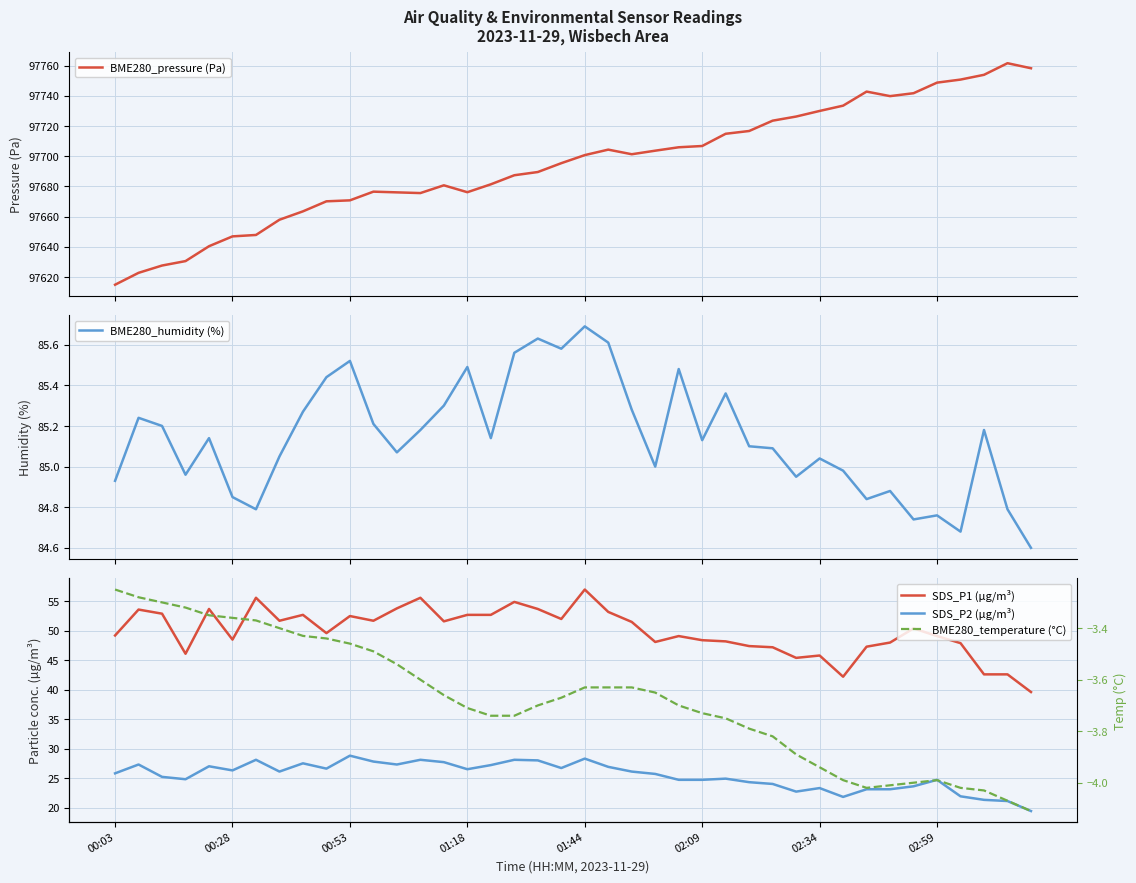

What is the lowest value of the BME280_pressure (Pa) series?

97614.8